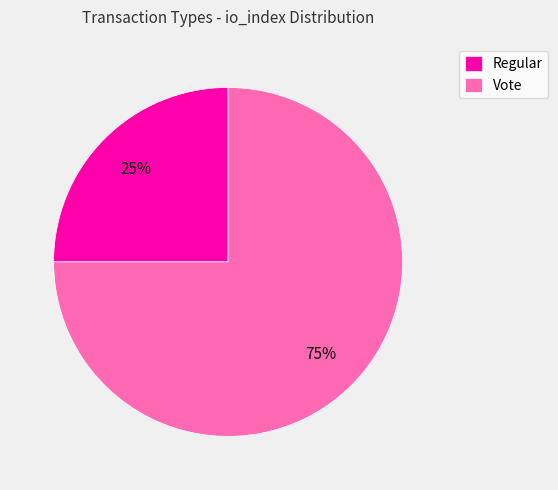

Is the sum of Vote and Regular greater than half?

Yes